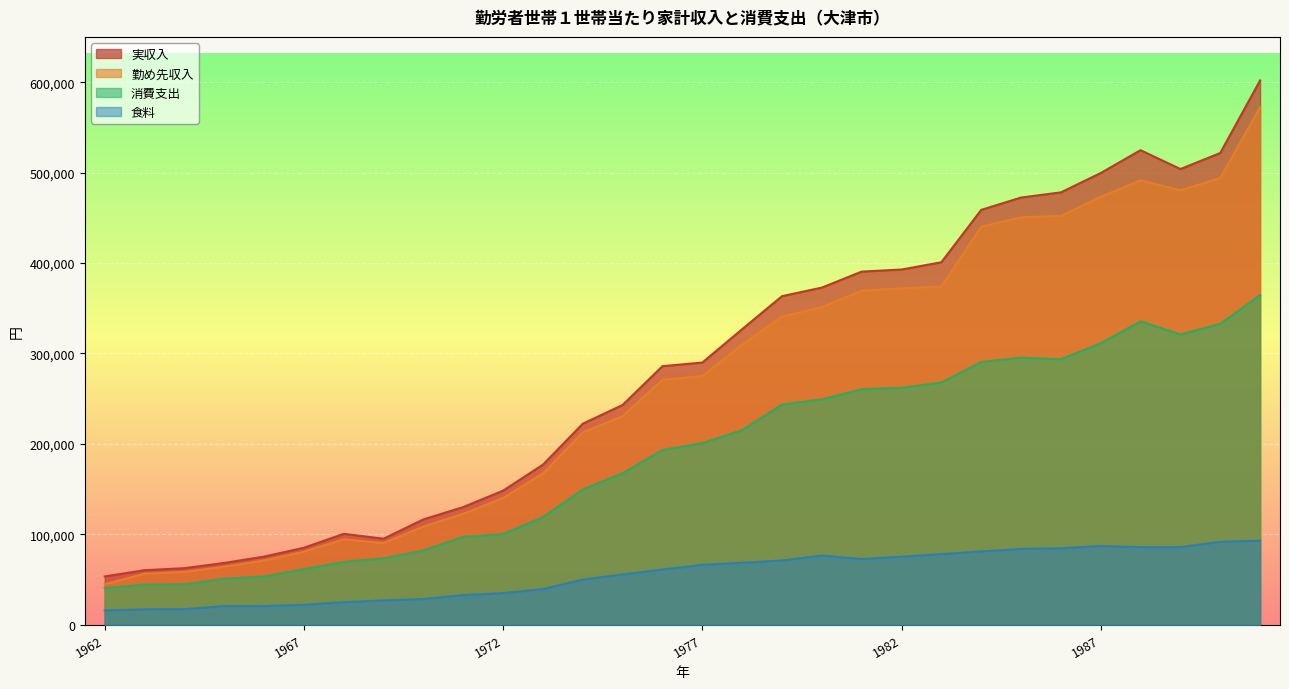

Rank the categories by 食料 value from highest to lowest.

1991, 1990, 1987, 1988, 1989, 1986, 1985, 1984, 1983, 1980, 1982, 1981, 1979, 1978, 1977, 1976, 1975, 1974, 1973, 1972, 1971, 1970, 1969, 1968, 1967, 1966, 1965, 1964, 1963, 1962